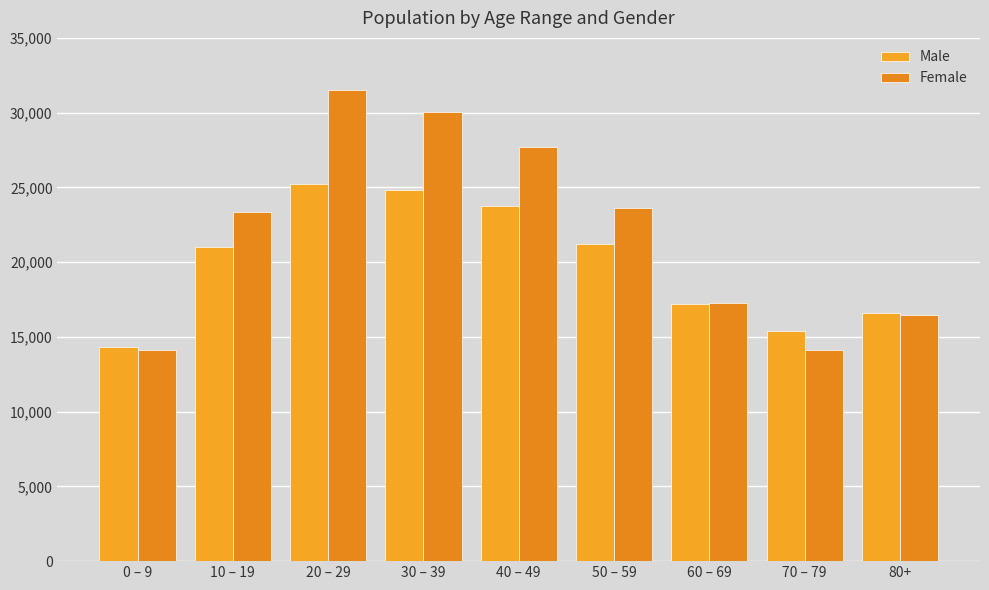

Does the chart contain any negative values?

No